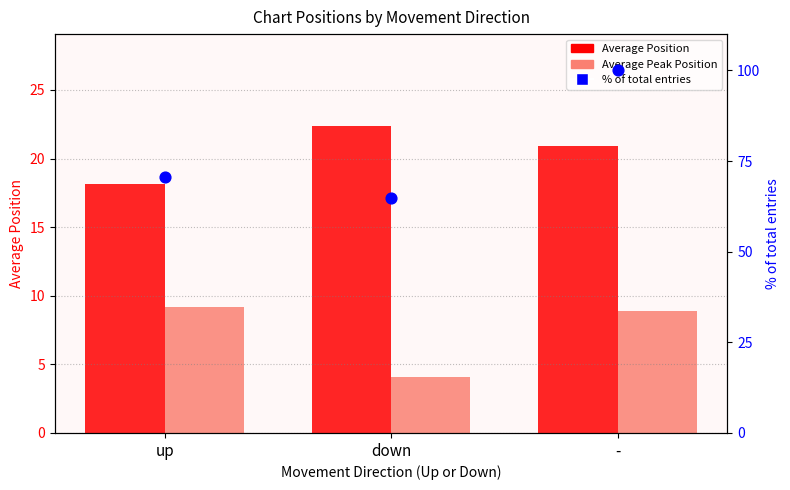

Which series reaches the minimum Y coordinate?

Average Peak Position